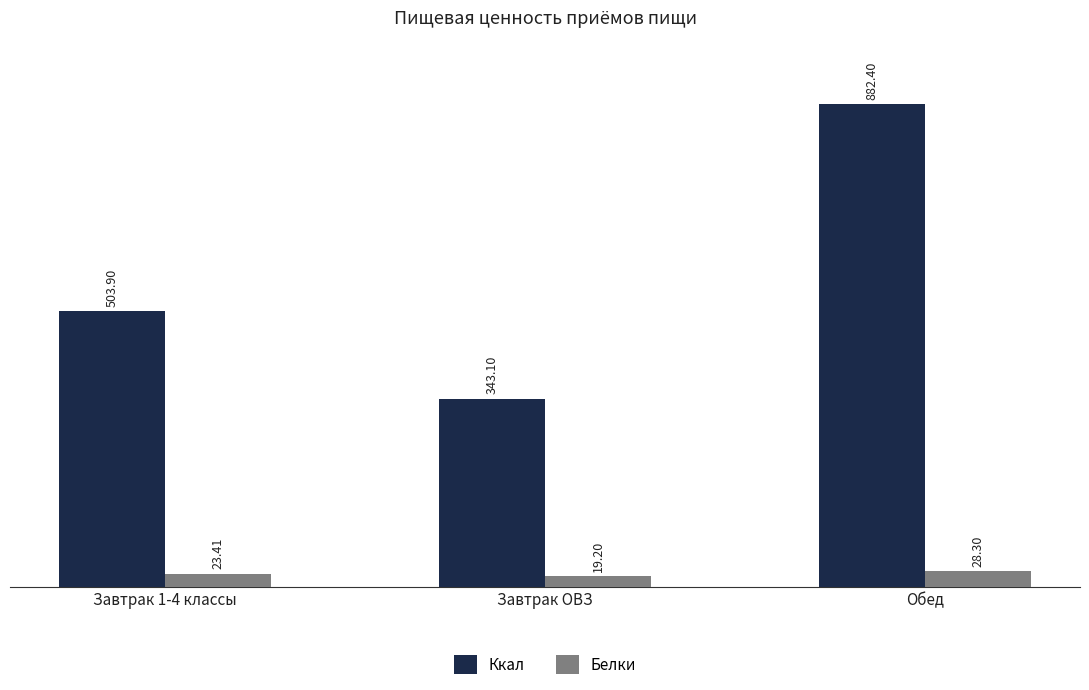

How many series are shown in this chart?

2